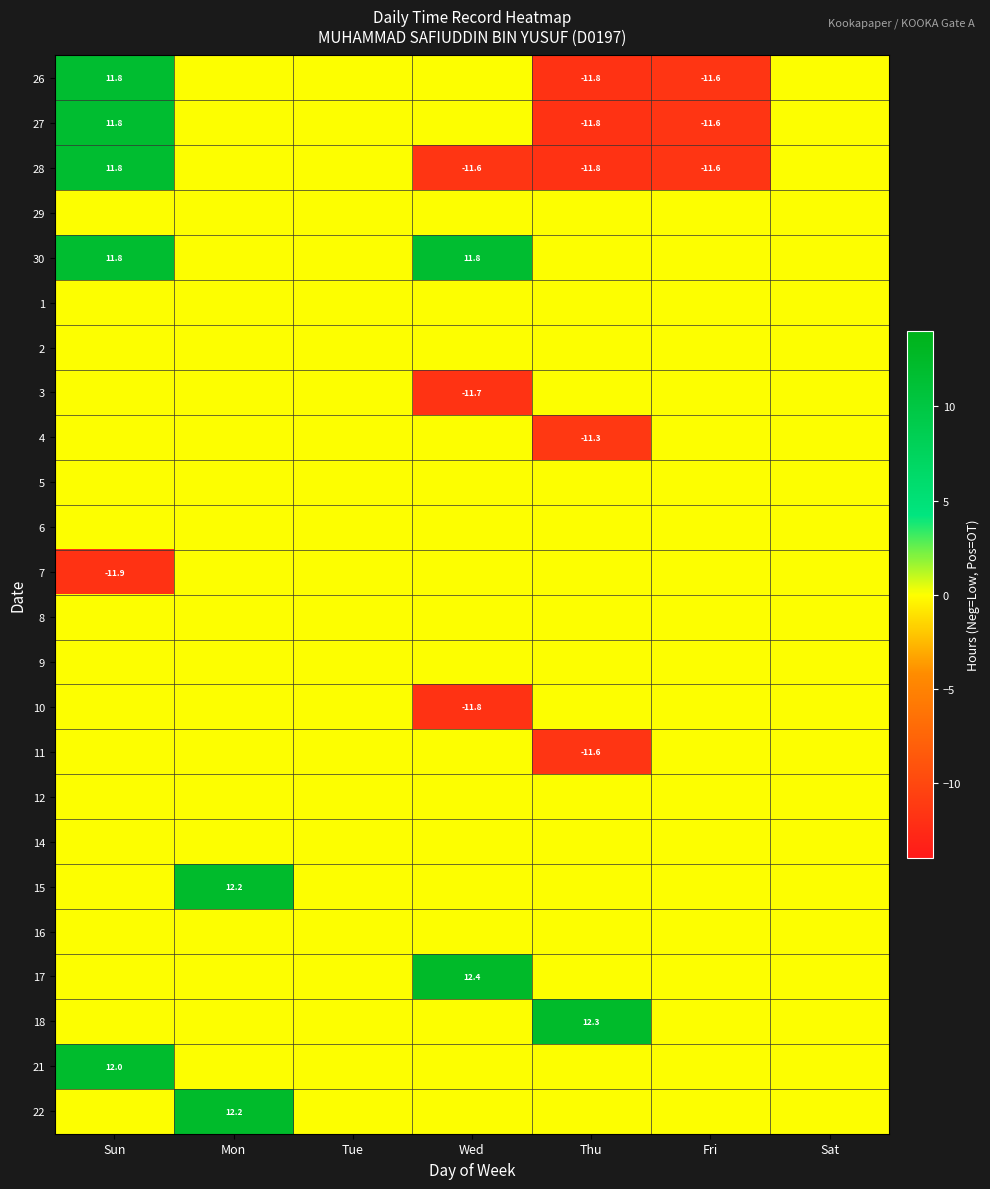

Is it true that 26 equals -15.8 at Thu?

False